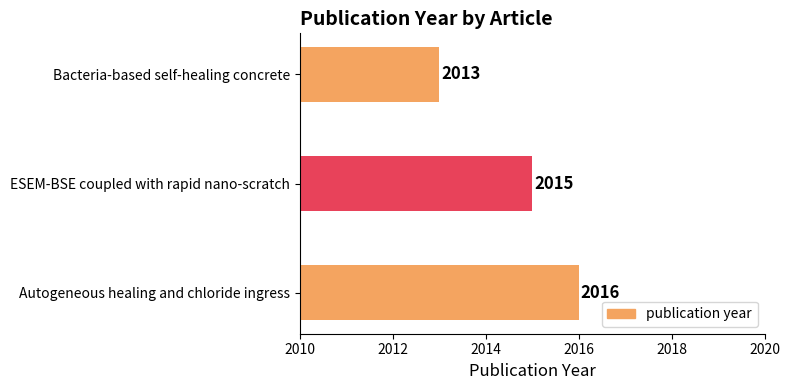

Which category has the highest value across all series?

Autogeneous healing and chloride ingress